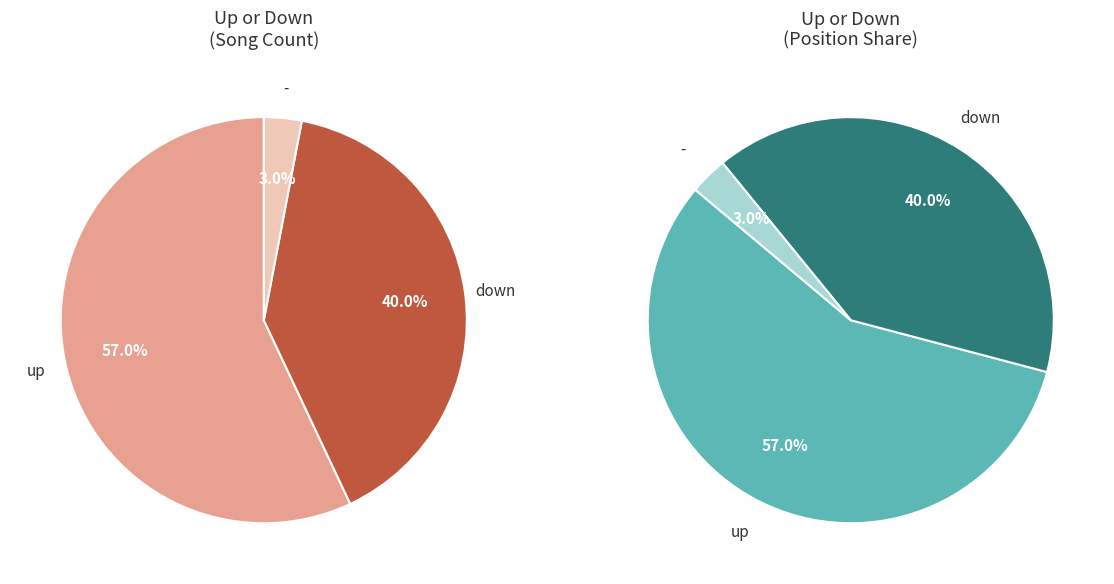

Is it true that - is 18% of the pie?

False